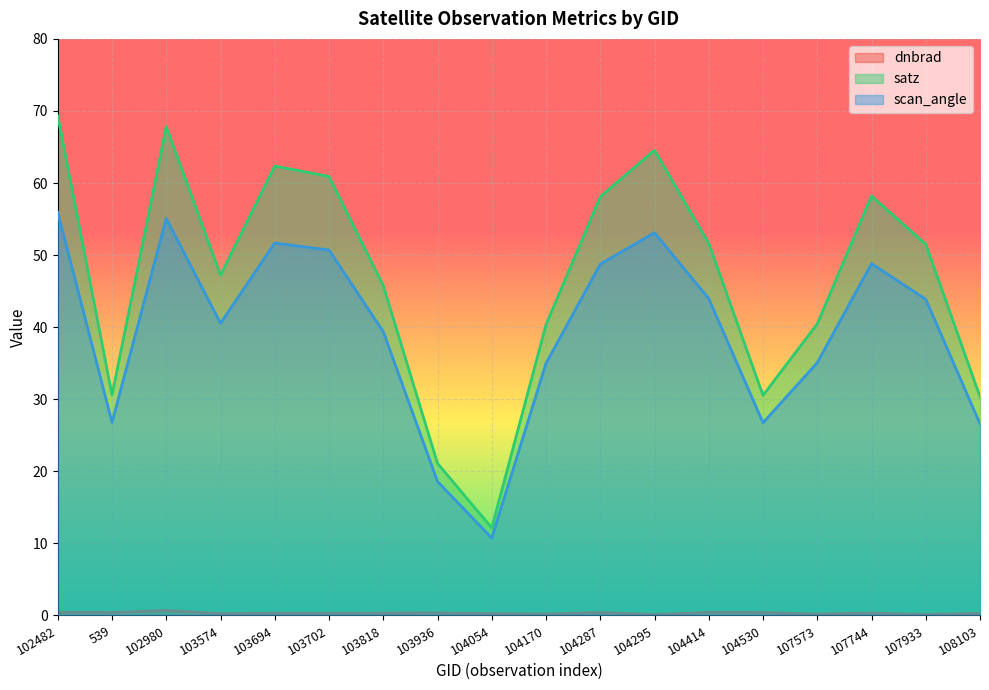

True or false: satz has more than 2 interior local peaks.

True